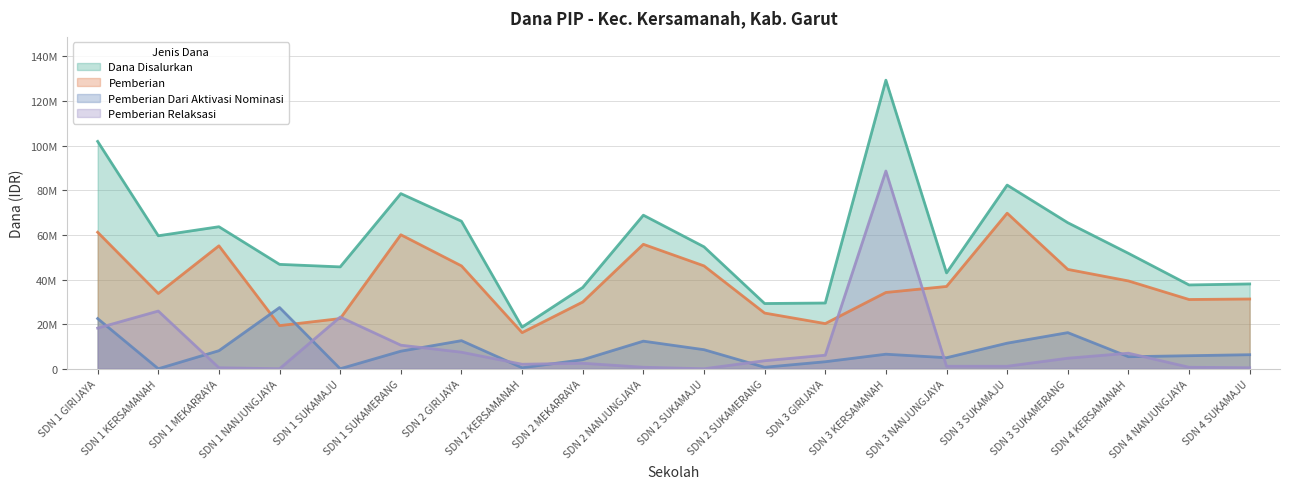

What is the greatest value displayed?

129375000